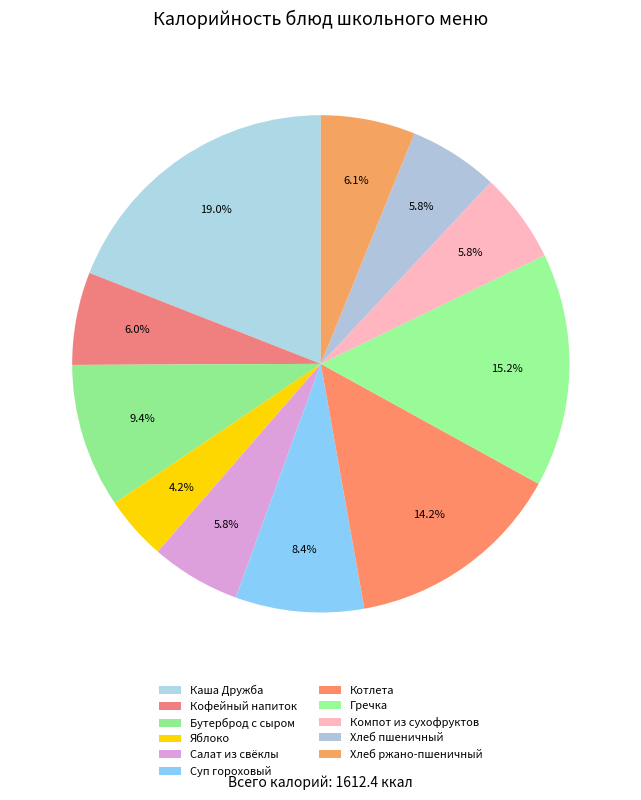

Is the sum of Гречка and Кофейный напиток greater than half?

No